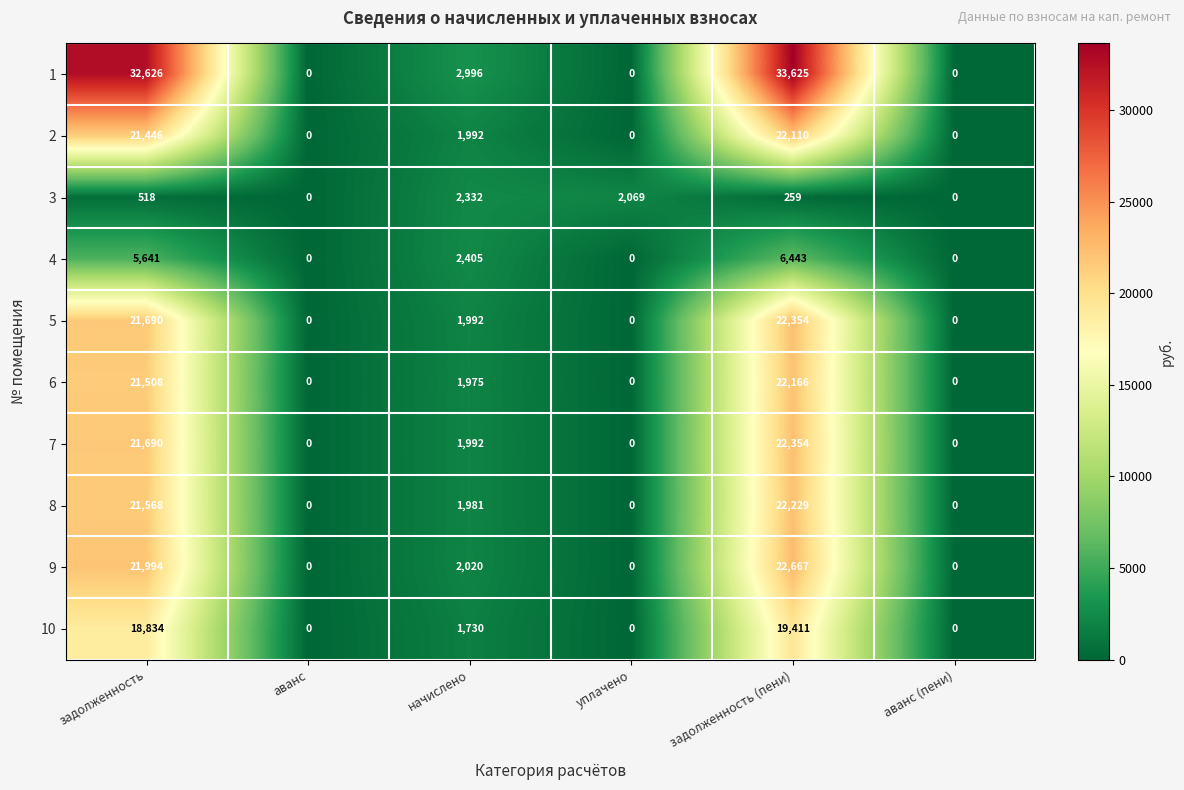

The 1 series shows 0 at аванс. True or false?

True